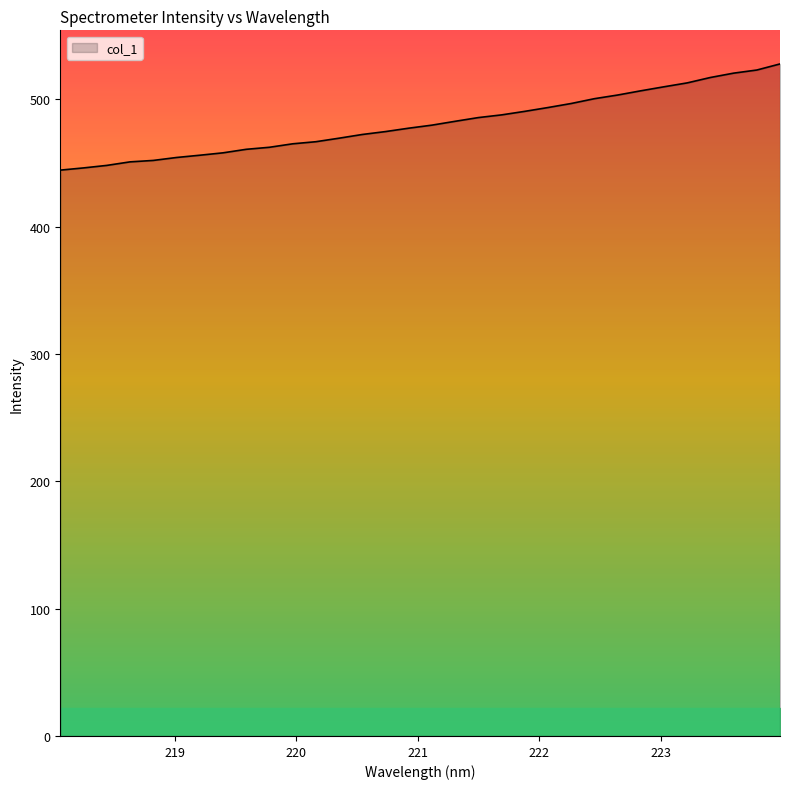

What is the maximum value shown in the chart?

527.9